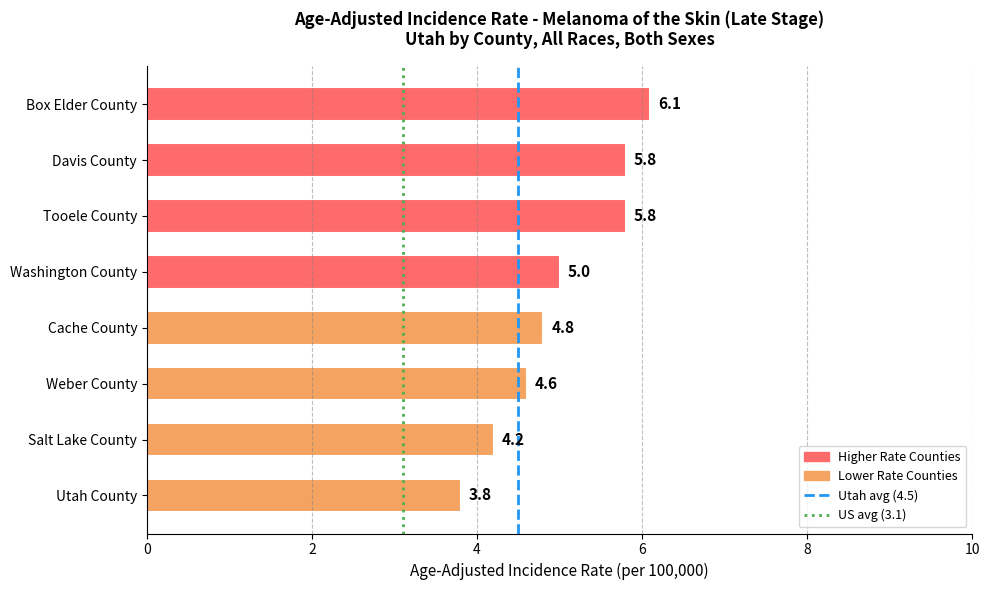

At which category does the chart reach its minimum across all series?

Utah County